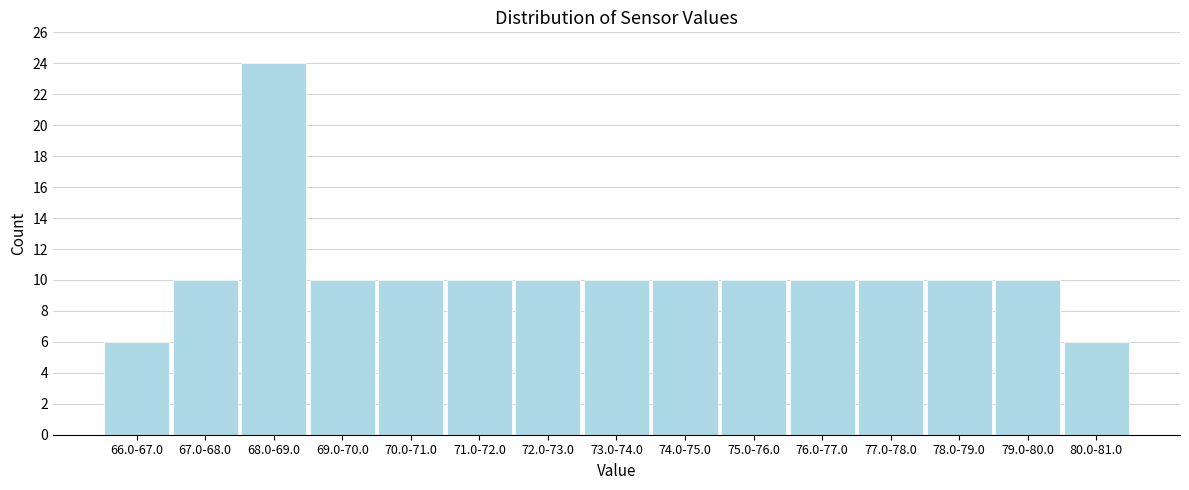

Reading left to right, extract all data points from this chart.

6	10	24	10	10	10	10	10	10	10	10	10	10	10	6